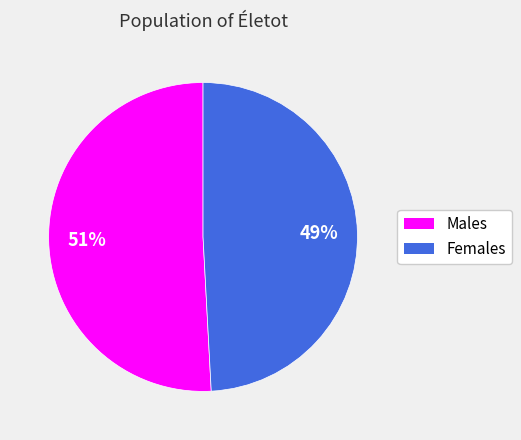

How many slices are in this pie chart?

2